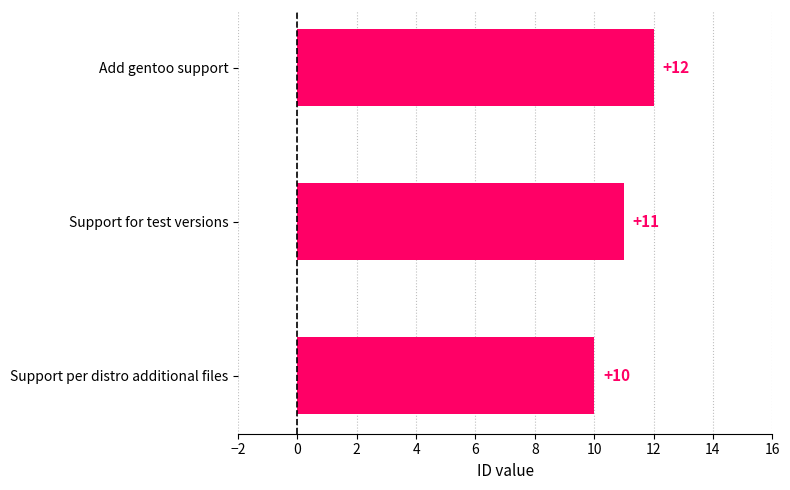

What is the difference between the second highest and minimum values?

1